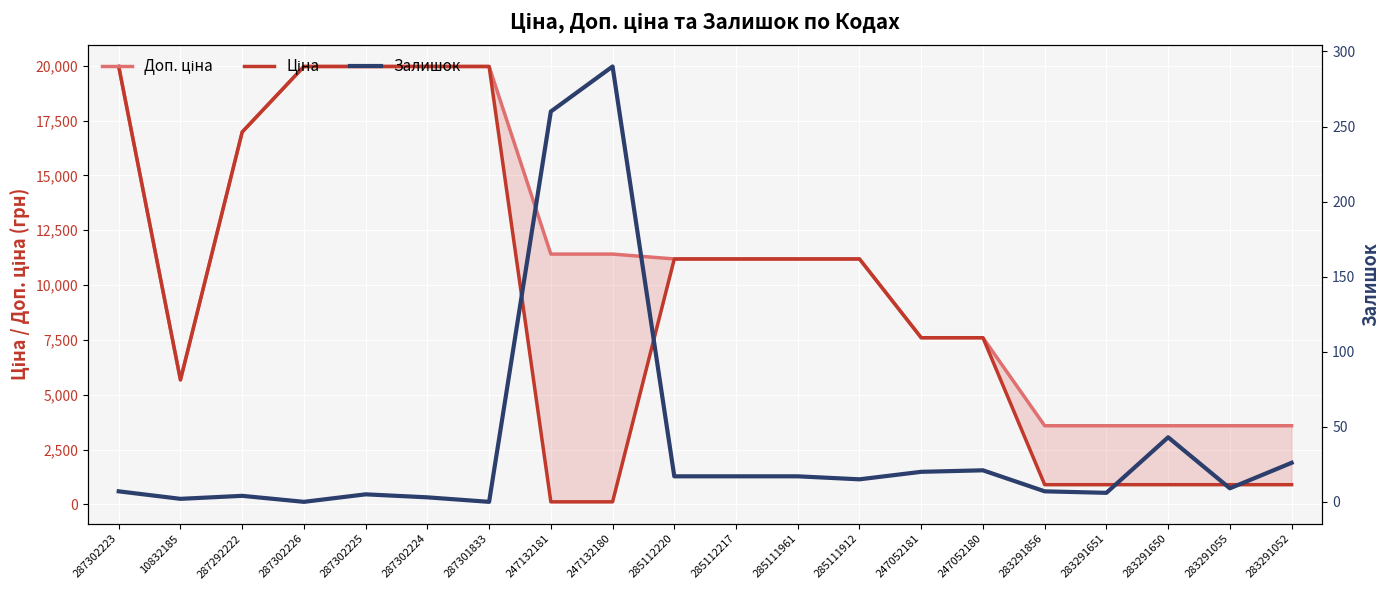

What is the average value of the Ціна series?

9356.2